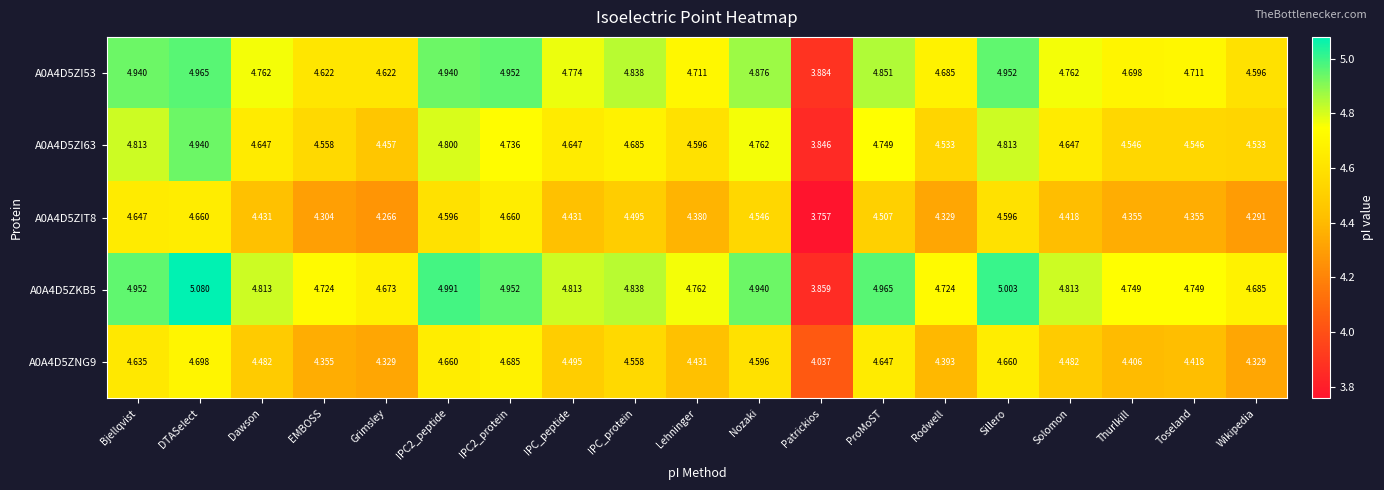

Which series has the largest total across all categories?

A0A4D5ZKB5